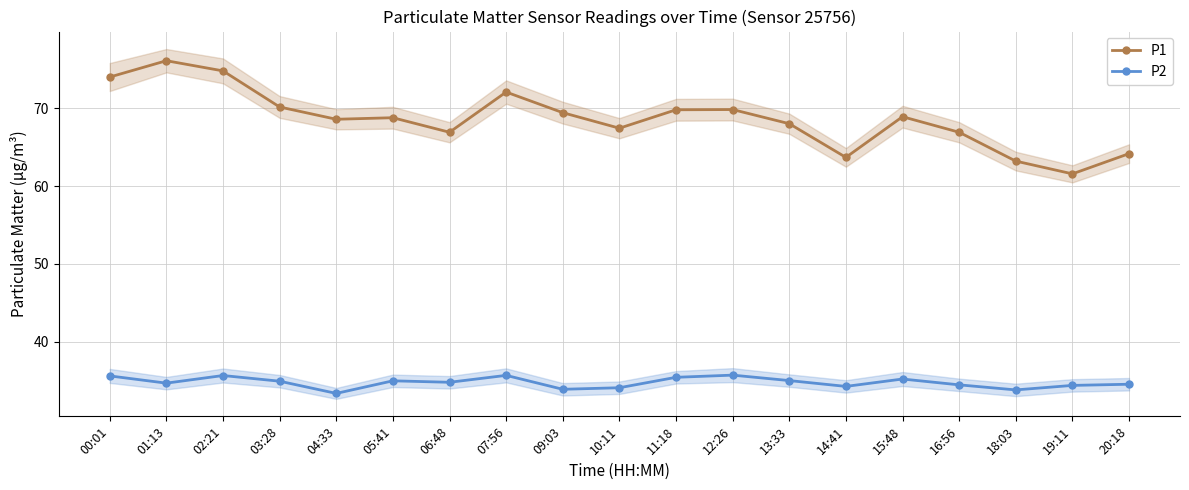

What are all the series names shown in the legend?

P1, P2